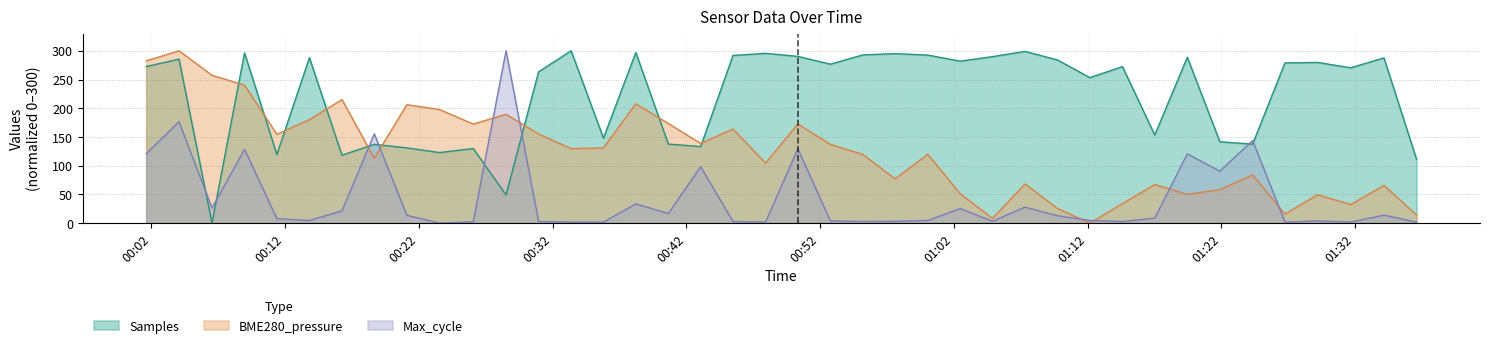

List the series in order of their overall mean, lowest first.

Max_cycle, BME280_pressure, Samples